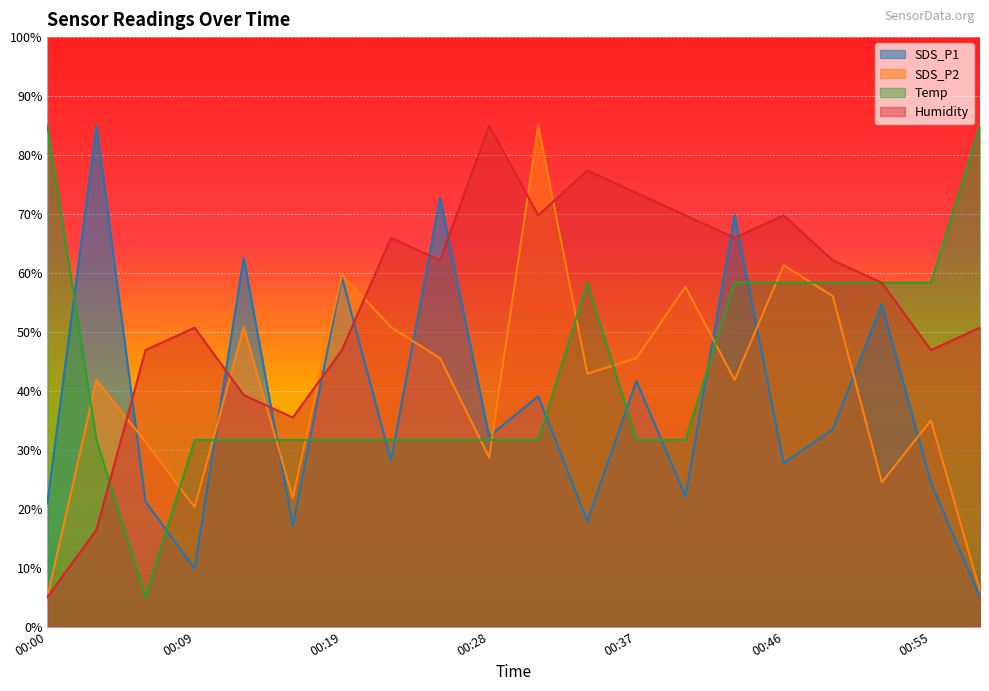

Reading left to right, extract all data points from this chart.

SDS_P1: 00:00=20.9	00:03=85.0	00:06=21.2	00:09=9.8	00:13=62.6	00:16=17.1	00:19=59.2	00:22=28.2	00:25=72.7	00:28=32.3	00:31=39.1	00:34=17.9	00:37=41.7	00:40=22.1	00:43=69.8	00:46=27.7	00:49=33.5	00:52=54.7	00:55=24.4	00:58=5.0
SDS_P2: 00:00=5.0	00:03=41.8	00:06=31.3	00:09=20.3	00:13=50.8	00:16=21.8	00:19=59.7	00:22=50.8	00:25=45.5	00:28=28.7	00:31=85.0	00:34=42.9	00:37=45.5	00:40=57.6	00:43=41.8	00:46=61.3	00:49=56.1	00:52=24.5	00:55=35.0	00:58=6.1
Temp: 00:00=85.0	00:03=31.7	00:06=5.0	00:09=31.7	00:13=31.7	00:16=31.7	00:19=31.7	00:22=31.7	00:25=31.7	00:28=31.7	00:31=31.7	00:34=58.3	00:37=31.7	00:40=31.7	00:43=58.3	00:46=58.3	00:49=58.3	00:52=58.3	00:55=58.3	00:58=85.0
Humidity: 00:00=5.0	00:03=16.4	00:06=46.9	00:09=50.7	00:13=39.3	00:16=35.5	00:19=46.9	00:22=66.0	00:25=62.1	00:28=85.0	00:31=69.8	00:34=77.4	00:37=73.6	00:40=69.8	00:43=66.0	00:46=69.8	00:49=62.1	00:52=58.3	00:55=46.9	00:58=50.7